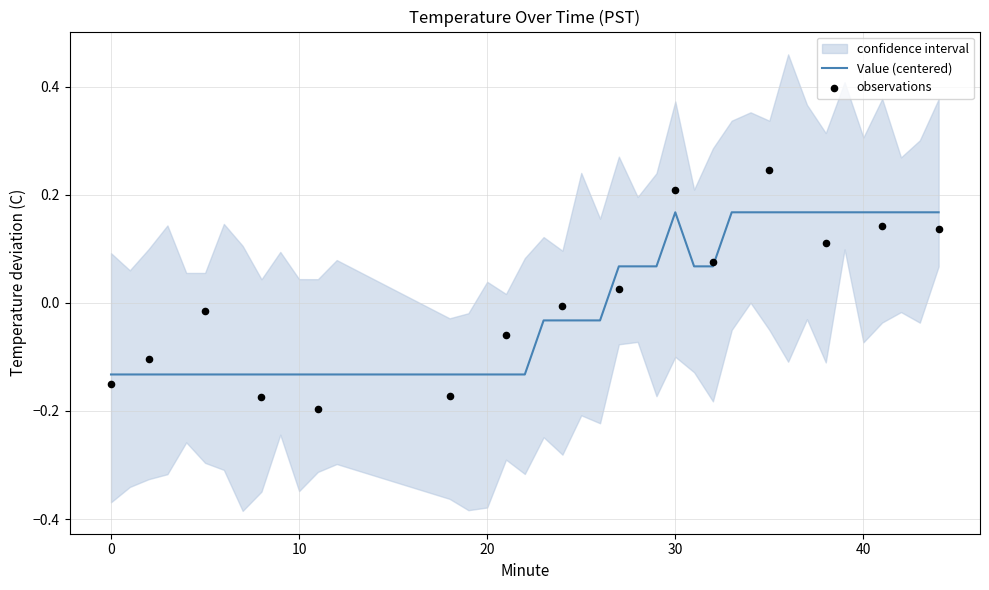

Which has a higher value, 8 or 9?

8